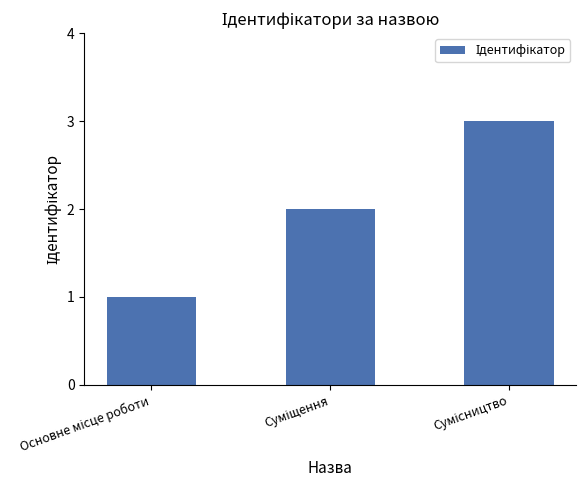

What is the sum of all values?

6